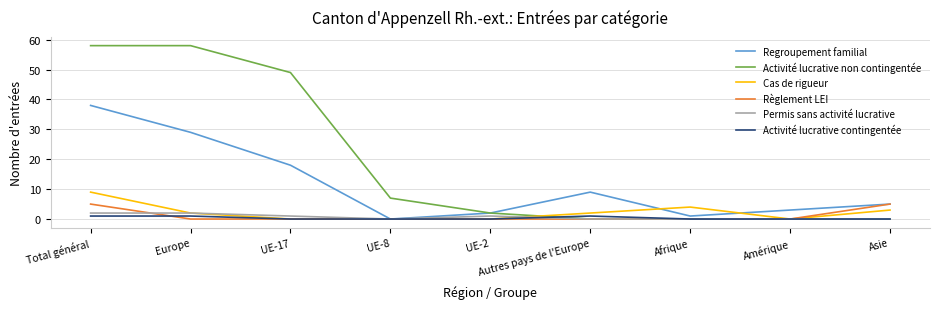

What are all the series names shown in the legend?

Regroupement familial, Activité lucrative non contingentée, Cas de rigueur, Règlement LEI, Permis sans activité lucrative, Activité lucrative contingentée